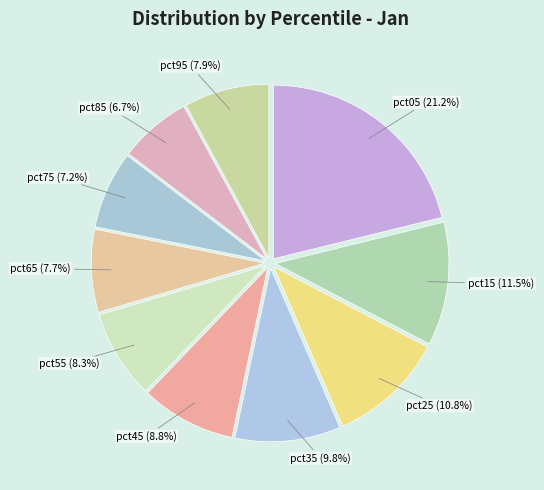

Does any single category account for the majority?

No